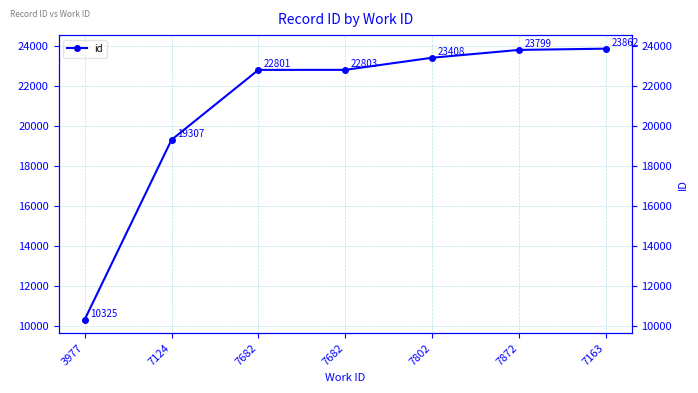

List the labels in order of value, smallest first.

3977, 7124, 7682, 7682, 7802, 7872, 7163